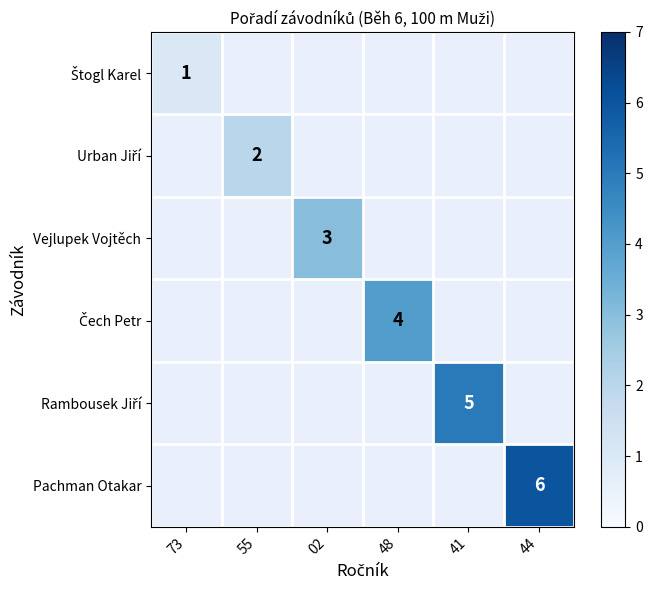

Rank the series by their average value, from highest to lowest.

Štogl Karel, Urban Jiří, Vejlupek Vojtěch, Čech Petr, Rambousek Jiří, Pachman Otakar